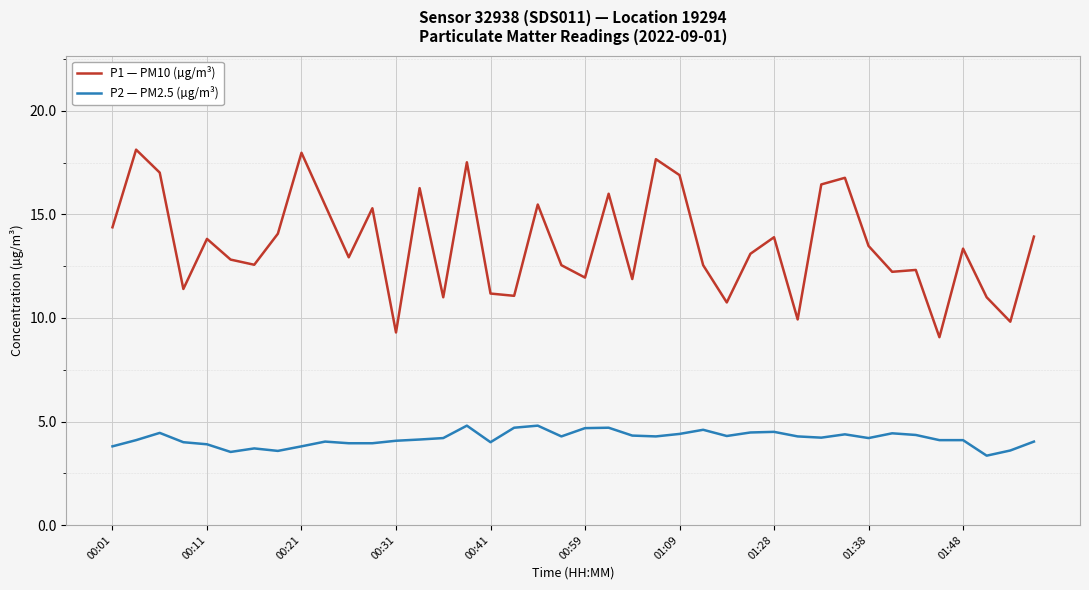

Which series has the widest spread of values?

P1 — PM10 (µg/m³)